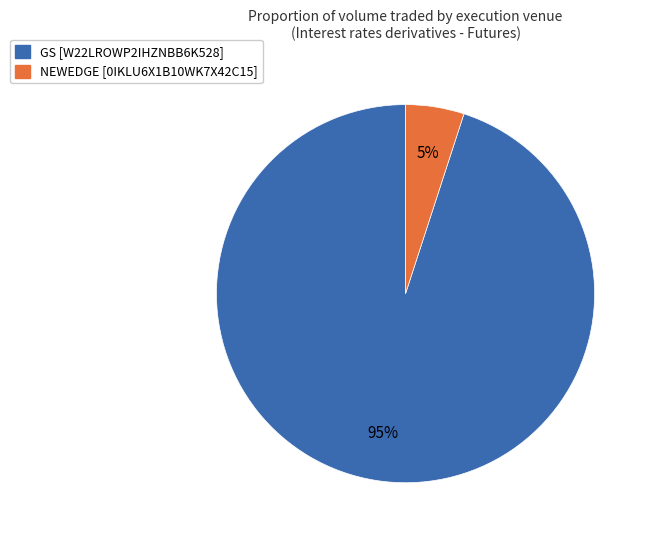

What percentage is the GS [W22LROWP2IHZNBB6K528] slice, to the nearest percent?

95%